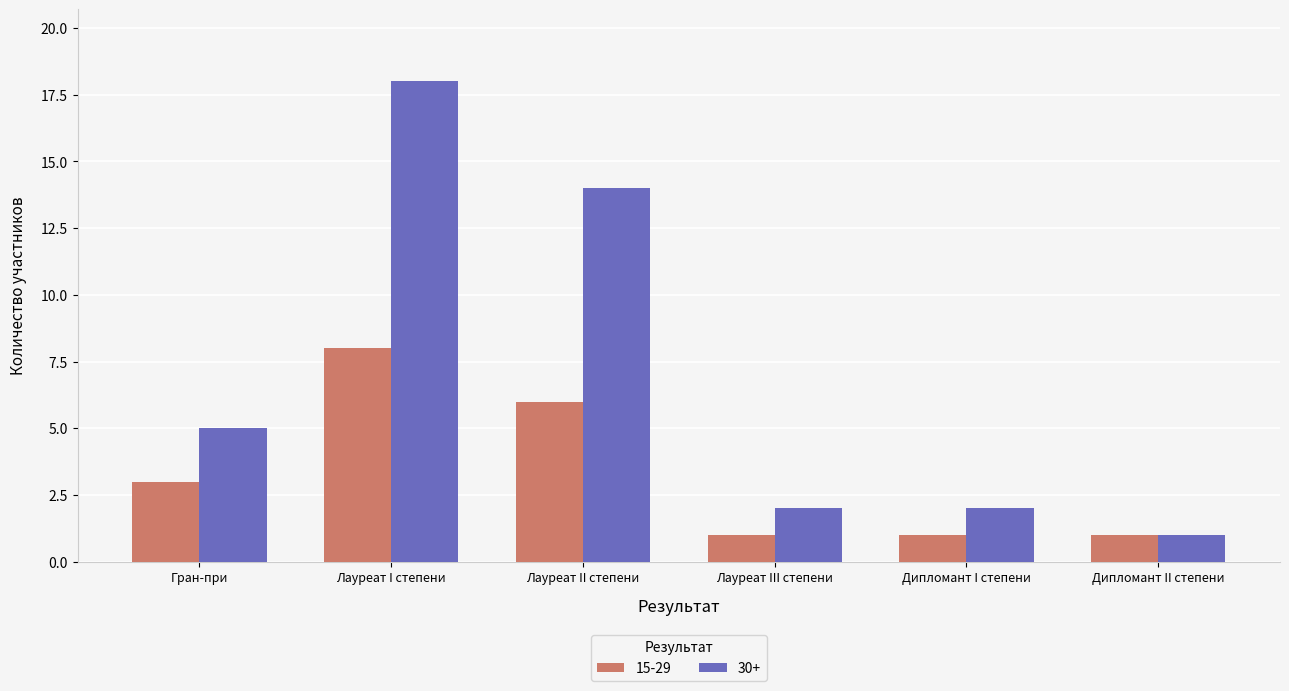

Which series has the largest total across all categories?

30+